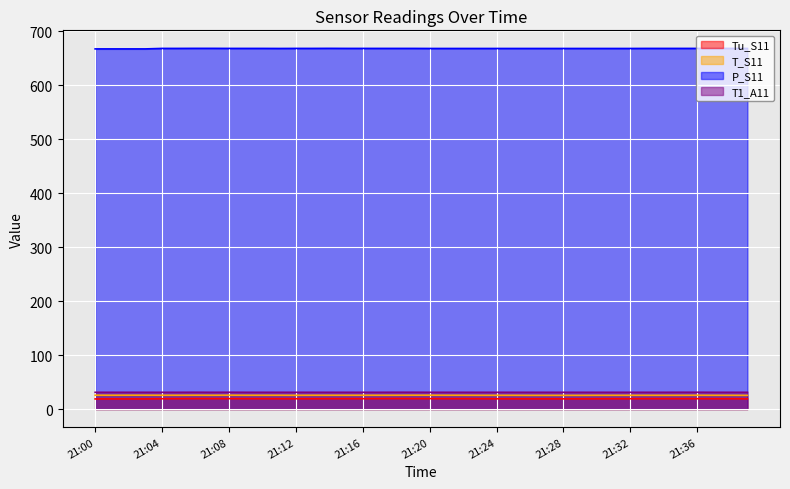

What is the average value of the Tu_S11 series?

19.1